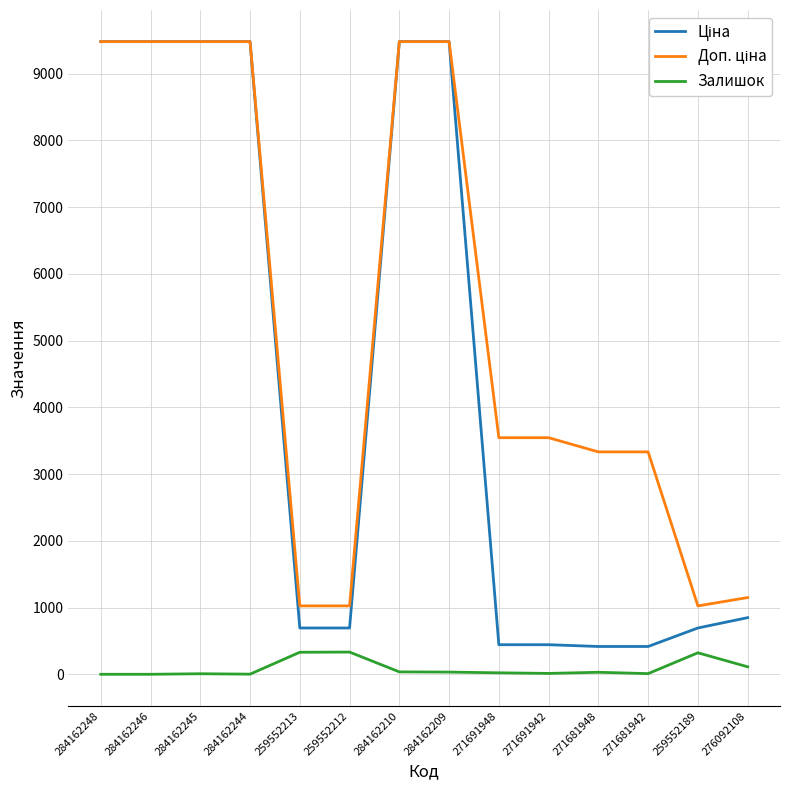

At how many categories does at least one series exceed 5236?

6